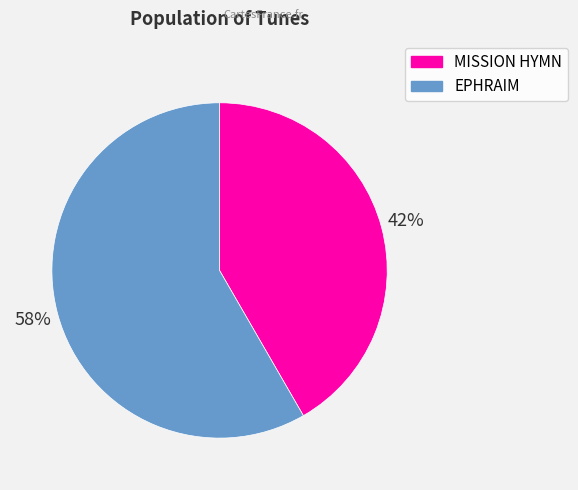

What is the largest slice in the pie chart?

EPHRAIM